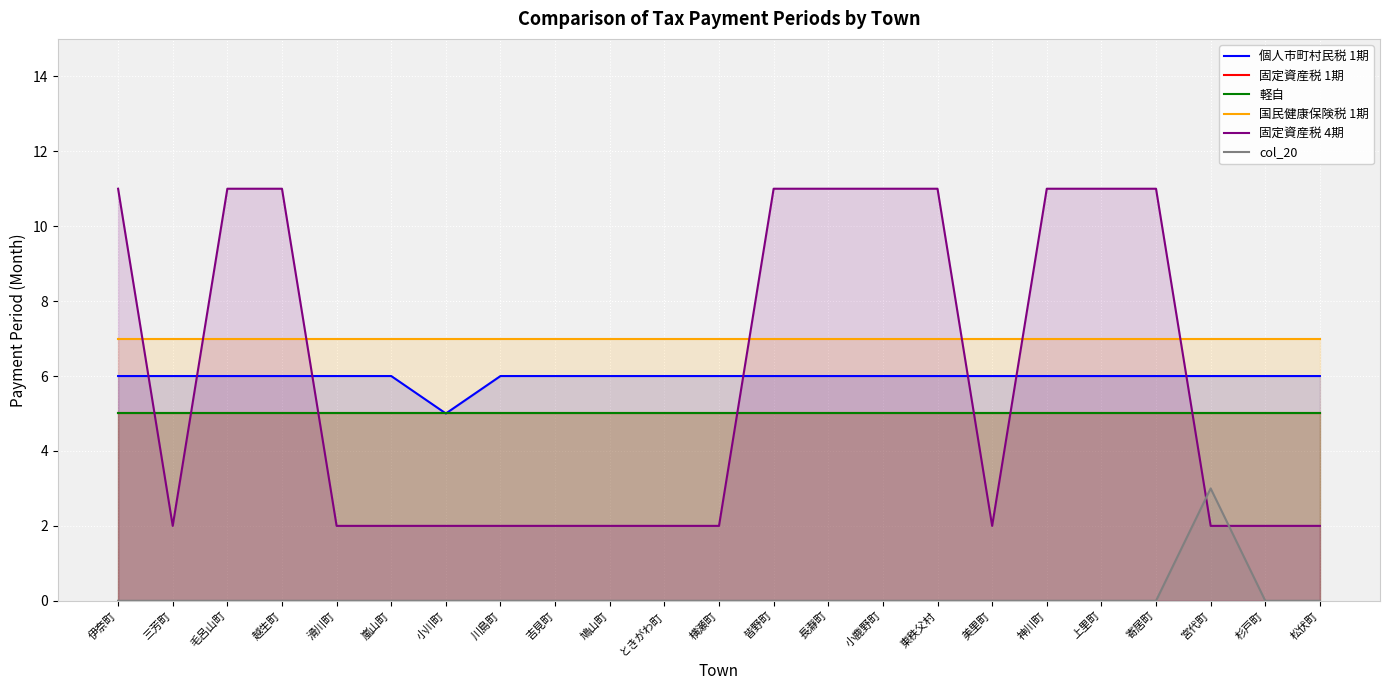

True or false: 国民健康保険税 1期 and col_20 intersect in this chart.

False